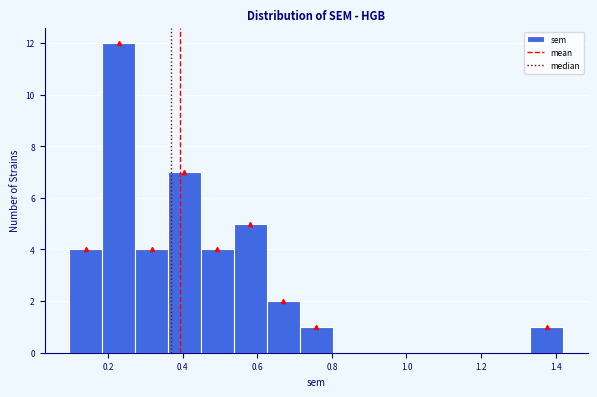

Over which range of the x-axis is the bar tallest?

0.18 to 0.28